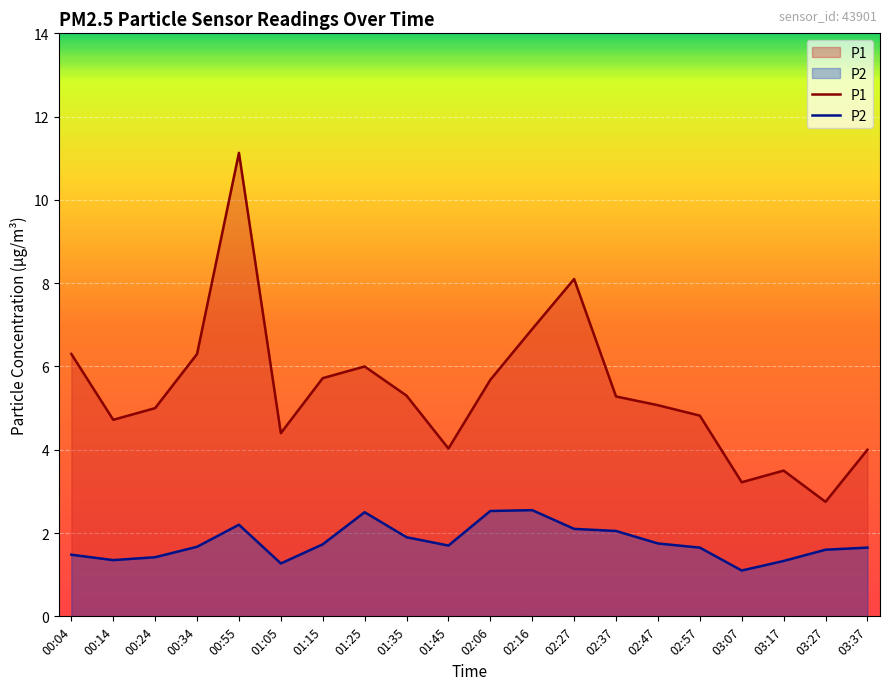

The value of P2 at 00:24 is 1.4. True or false?

True